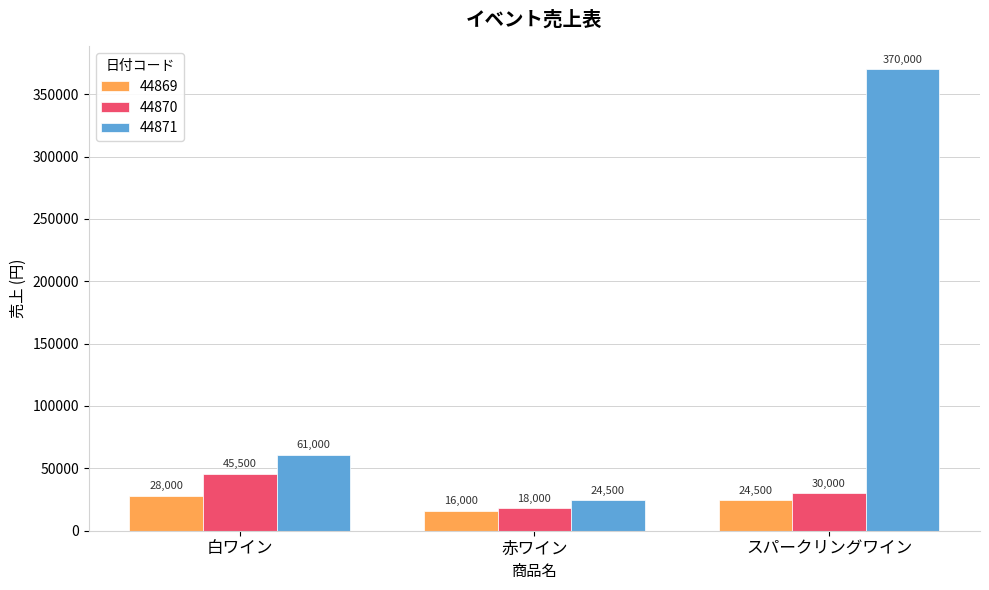

Are the bars grouped side by side (vs. stacked)?

Yes